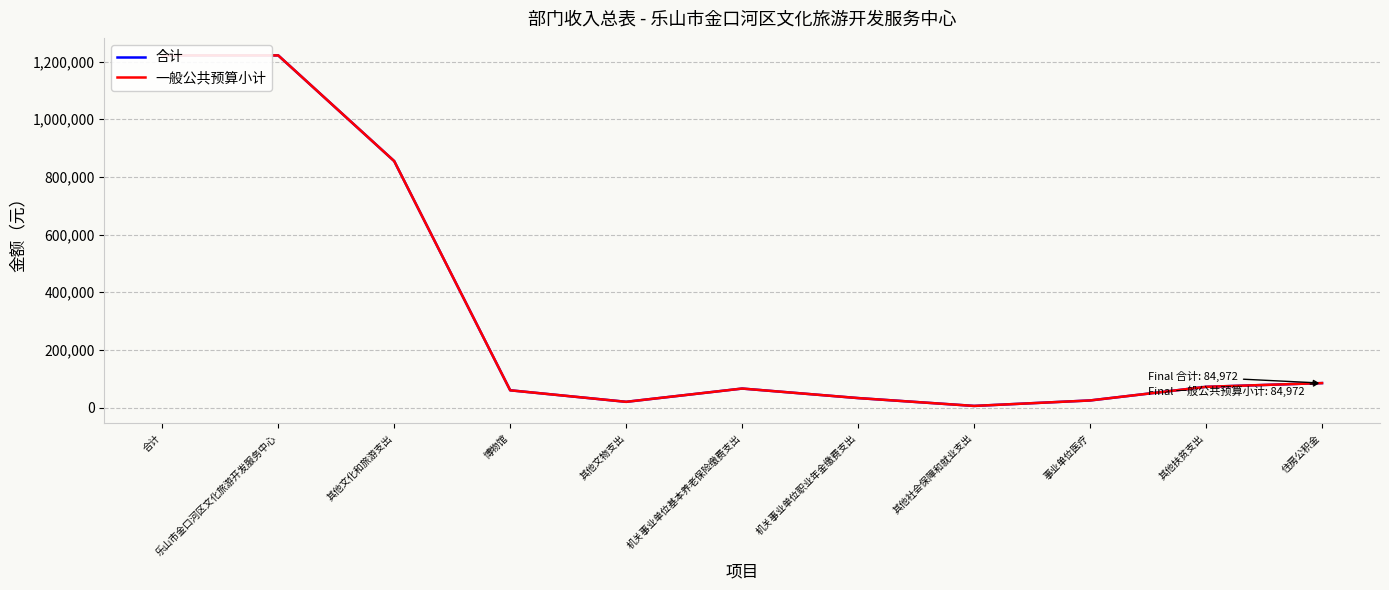

What is the approximate value of 合计 at 其他文化和旅游支出?

854870